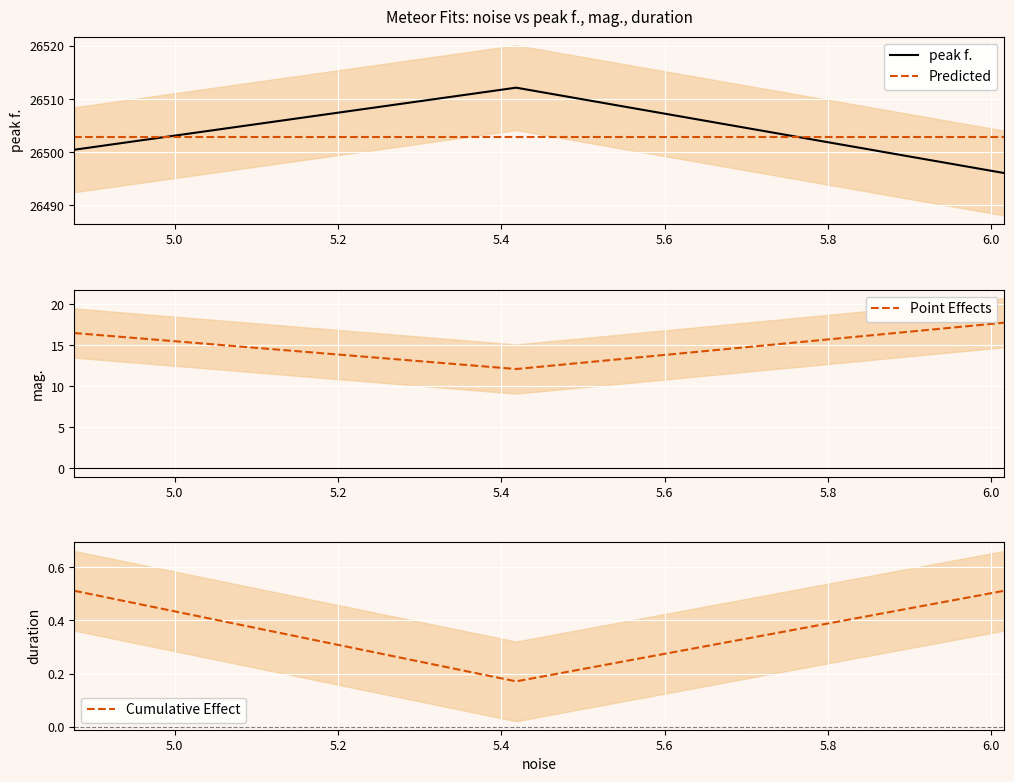

How many Cumulative Effect values are between 0 and 1?

3